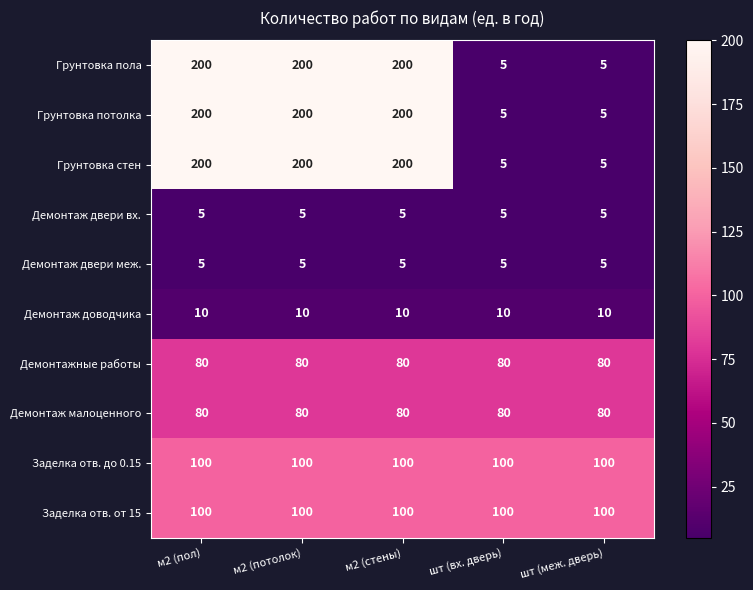

What value does the Демонтаж двери вх. series have at м2 (стены)?

5